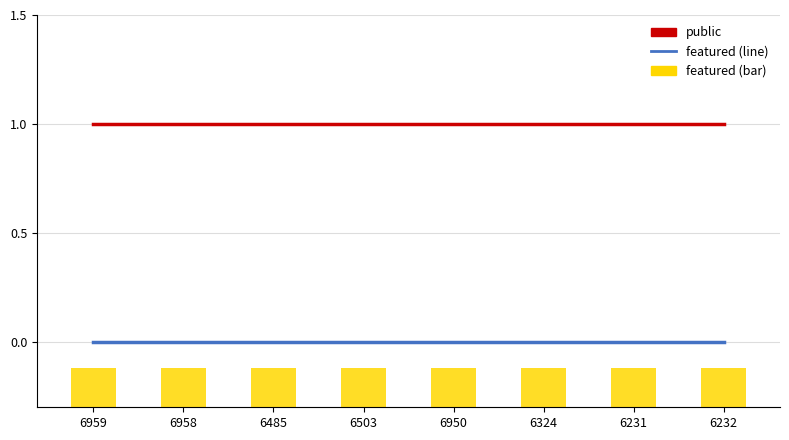

Which series has the largest total across all categories?

public